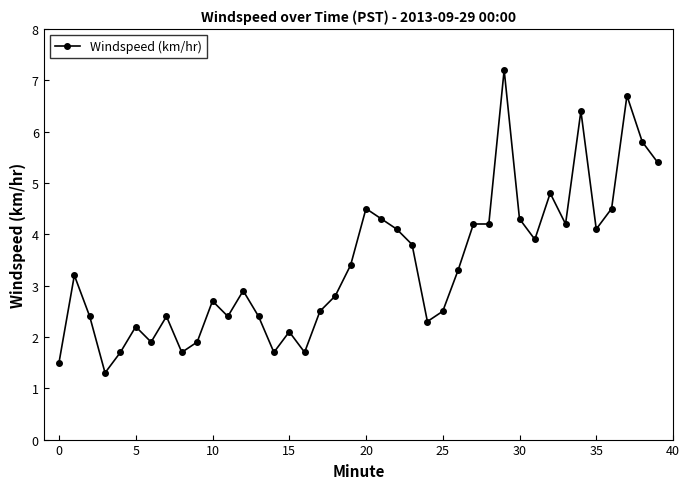

True or false: the data has more than 1 interior local peaks.

True